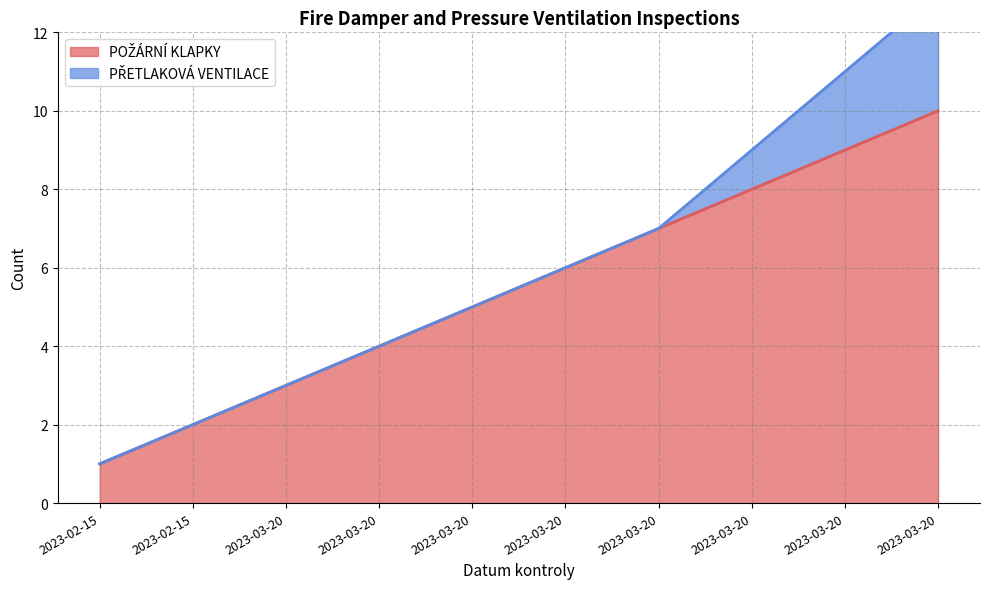

The value at 2023-03-20 is 1. True or false?

False